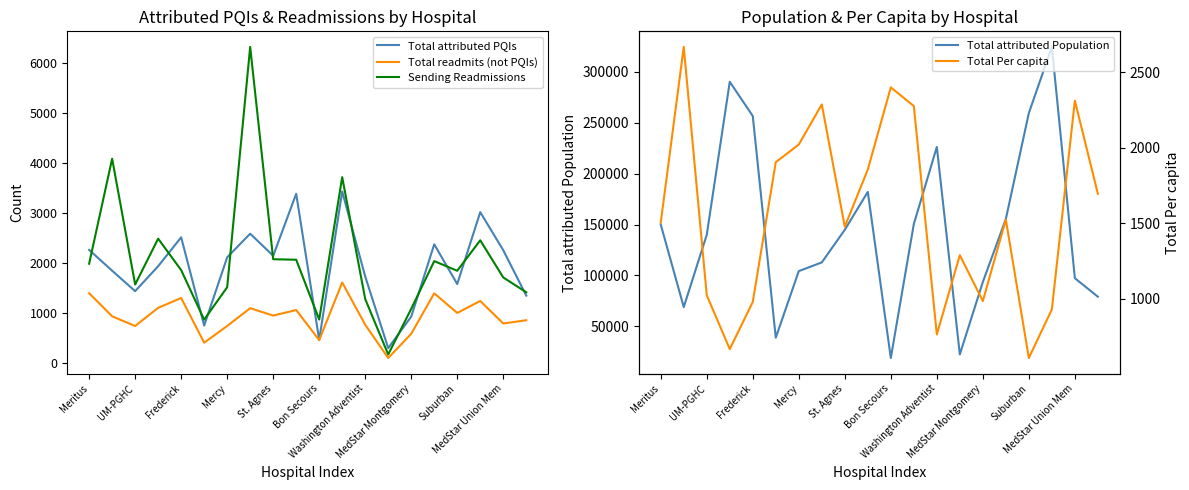

Is it true that Total attributed PQIs equals 4723.6 at 11?

False